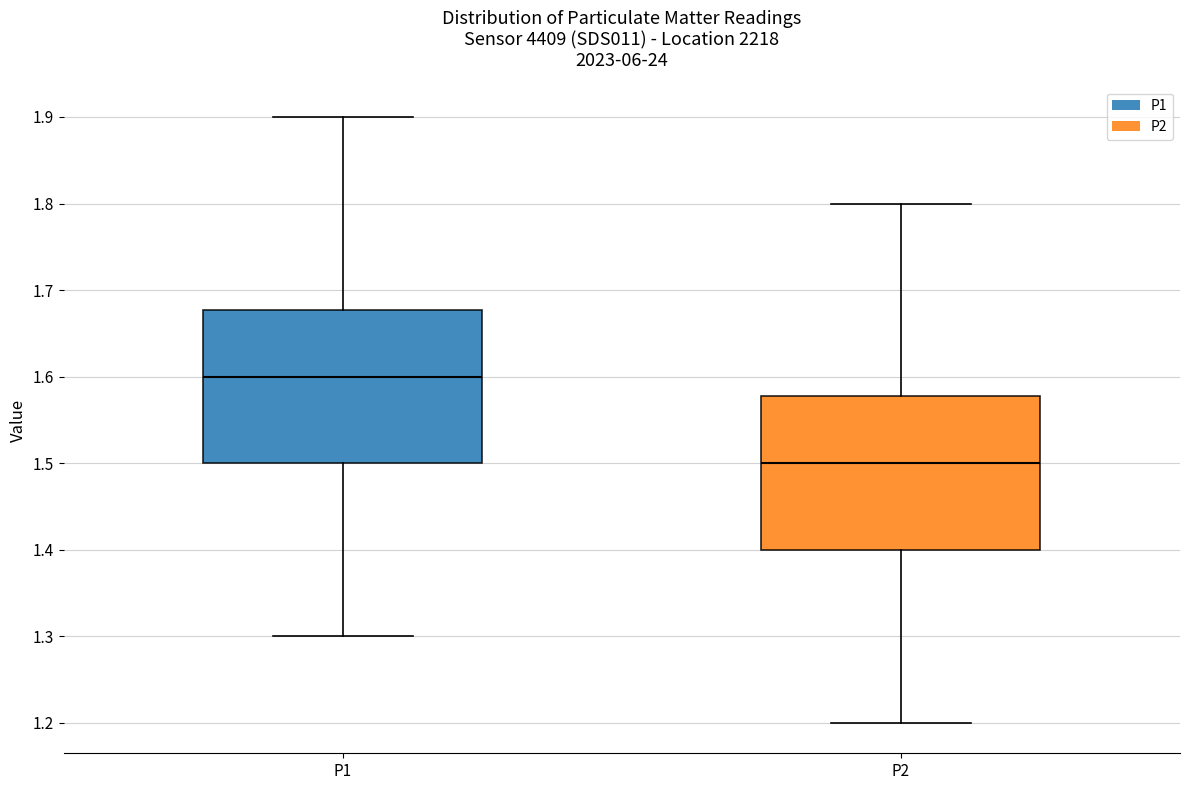

Reading left to right, transcribe this box plot: for each box, give where its median line is, the range the box spans, and where its two whiskers end, as read against the y-axis. The values are not printed on the chart, so give them approximately, as read against the axis.

P1: median 1.60, box 1.50 to 1.68, whiskers 1.30 to 1.90
P2: median 1.50, box 1.40 to 1.58, whiskers 1.20 to 1.80